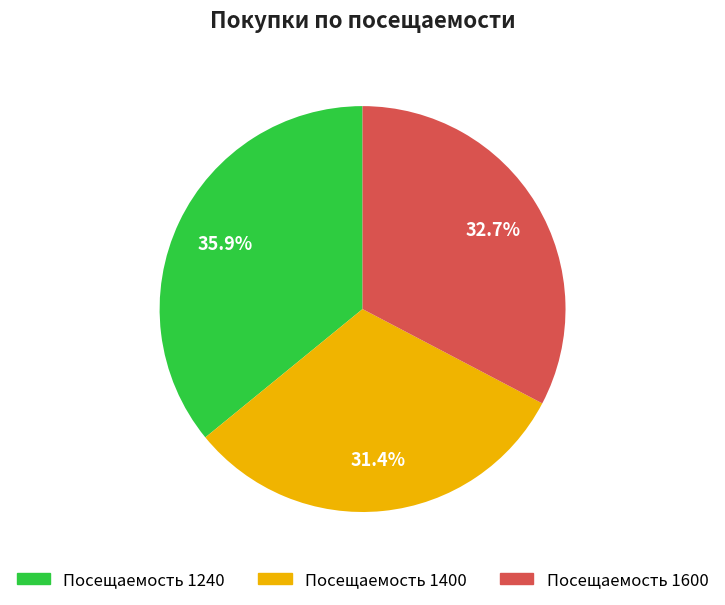

Is Посещаемость 1600 the majority of the pie?

No